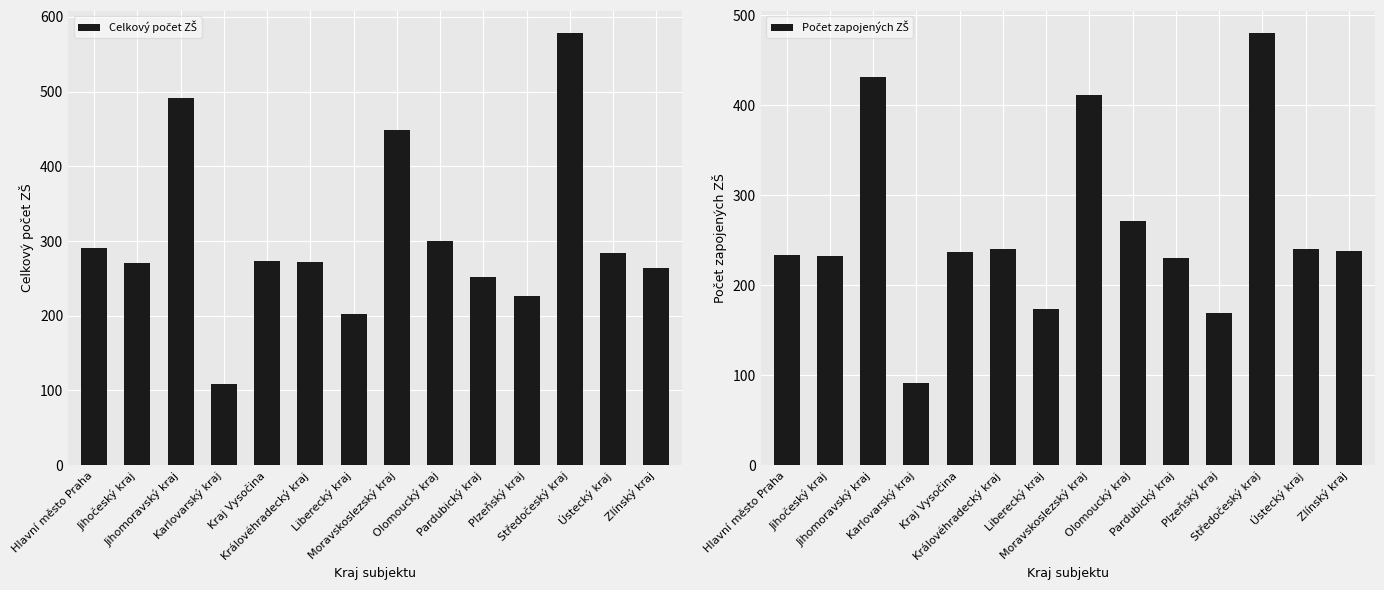

What is the total value across all series at Jihomoravský kraj?

922